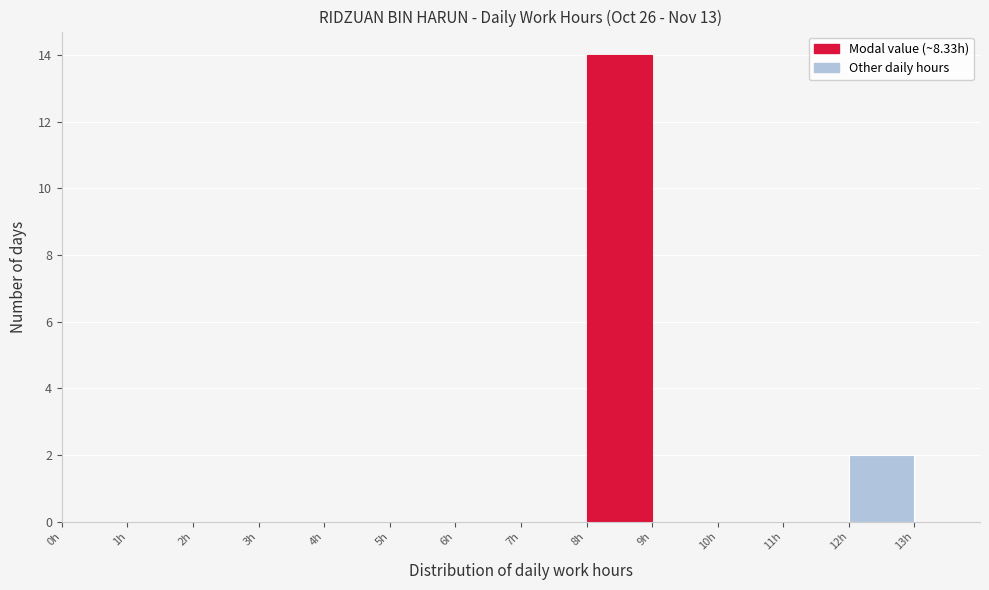

Which range on the x-axis has the tallest bar?

8 to 9